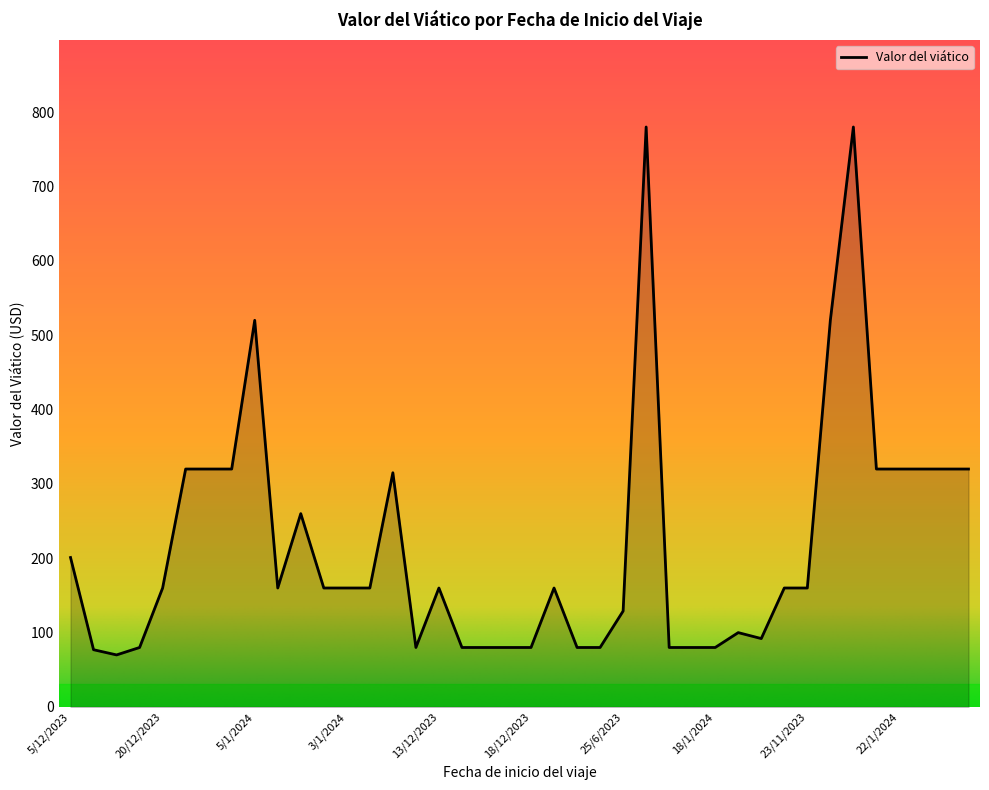

What is the difference between the maximum and minimum values?

710